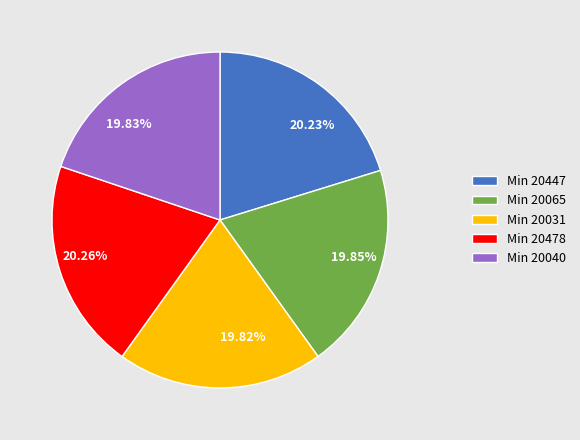

Combined, do Min 20040 and Min 20447 account for over 50%?

No